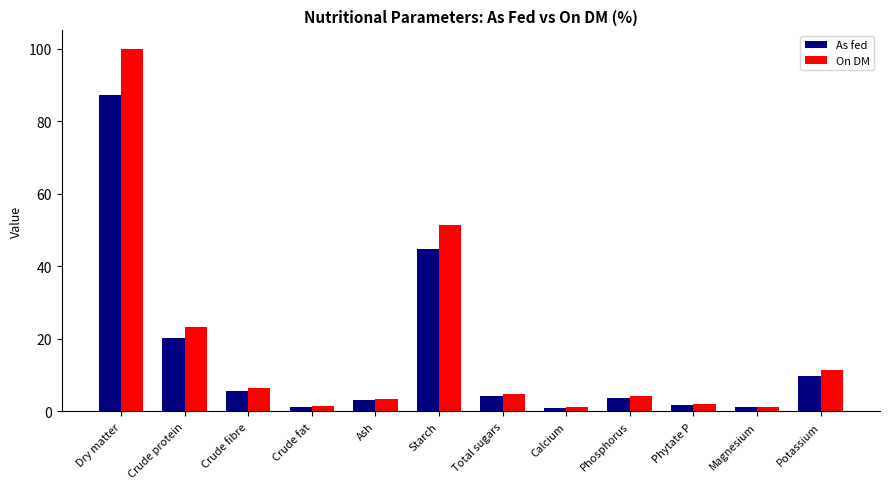

What is the value of the On DM bar at the 10th from the left?

2.0